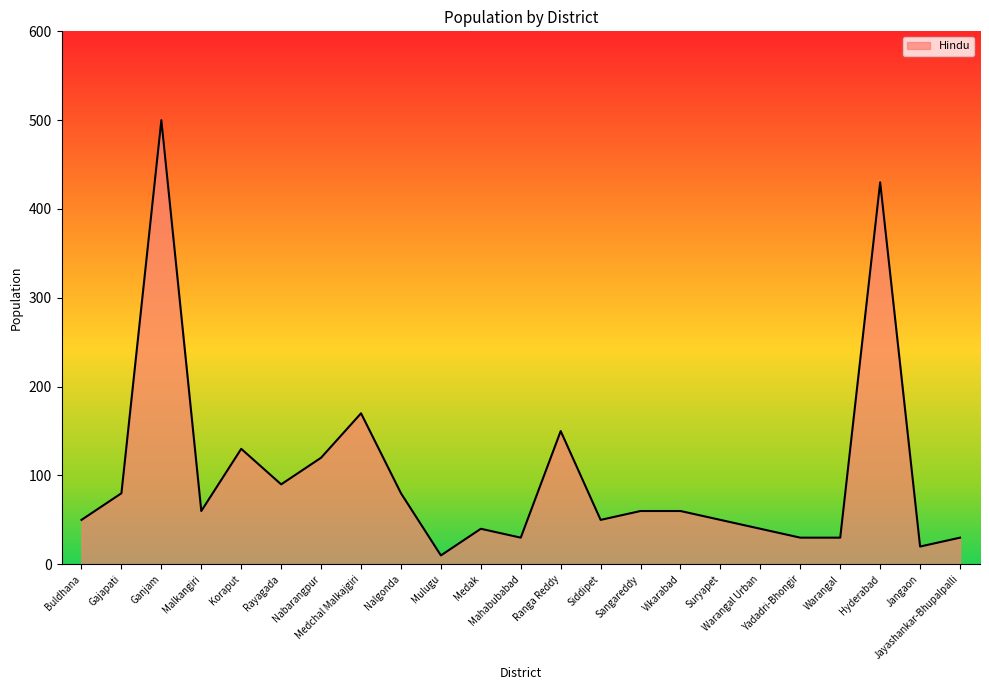

What is the greatest value displayed?

500